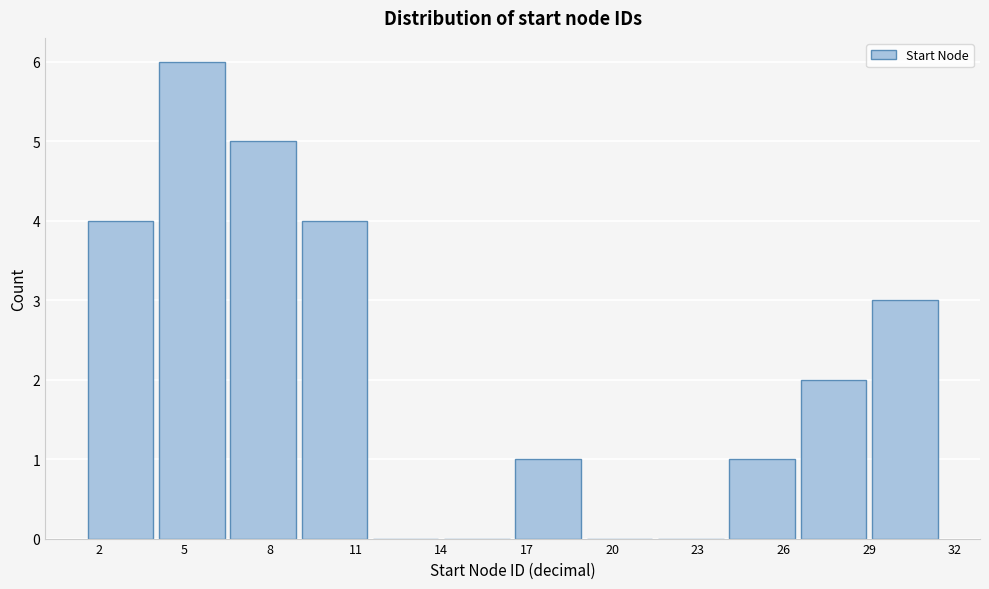

How tall is the bar that spans 24.0 to 26.5 on the x-axis? The values are not printed on the chart, so give them approximately, as read against the axis.

1